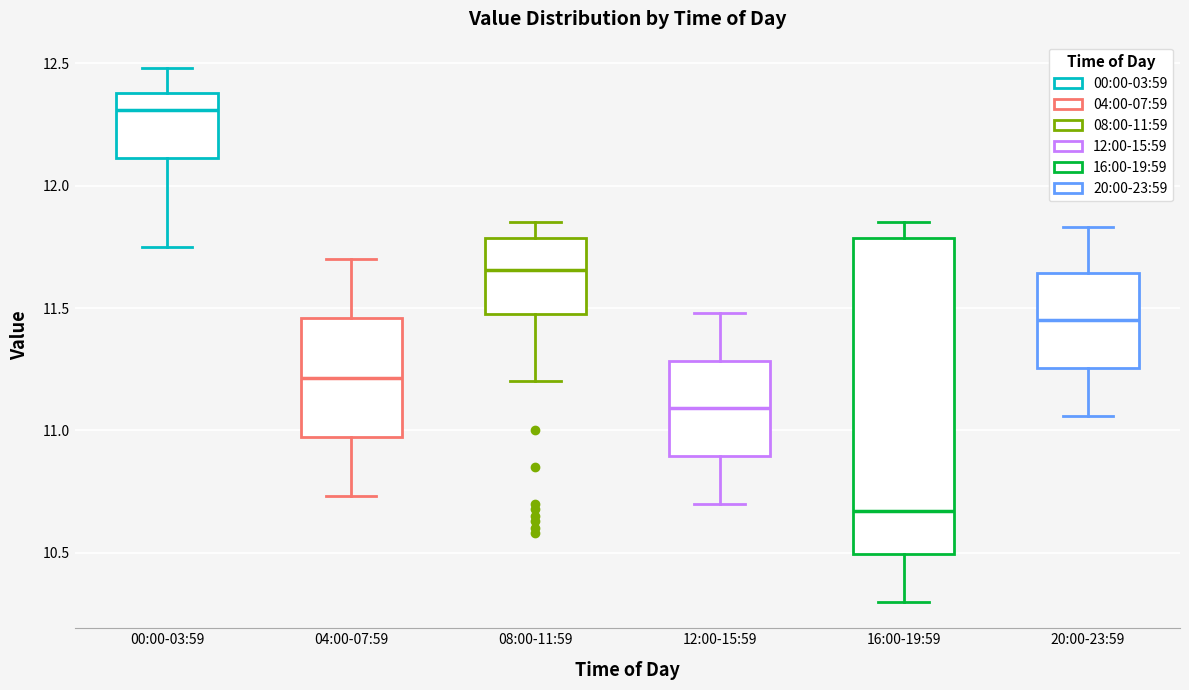

Where is the upper edge of the box for 16:00-19:59 on the y-axis? The values are not printed on the chart, so give them approximately, as read against the axis.

11.80